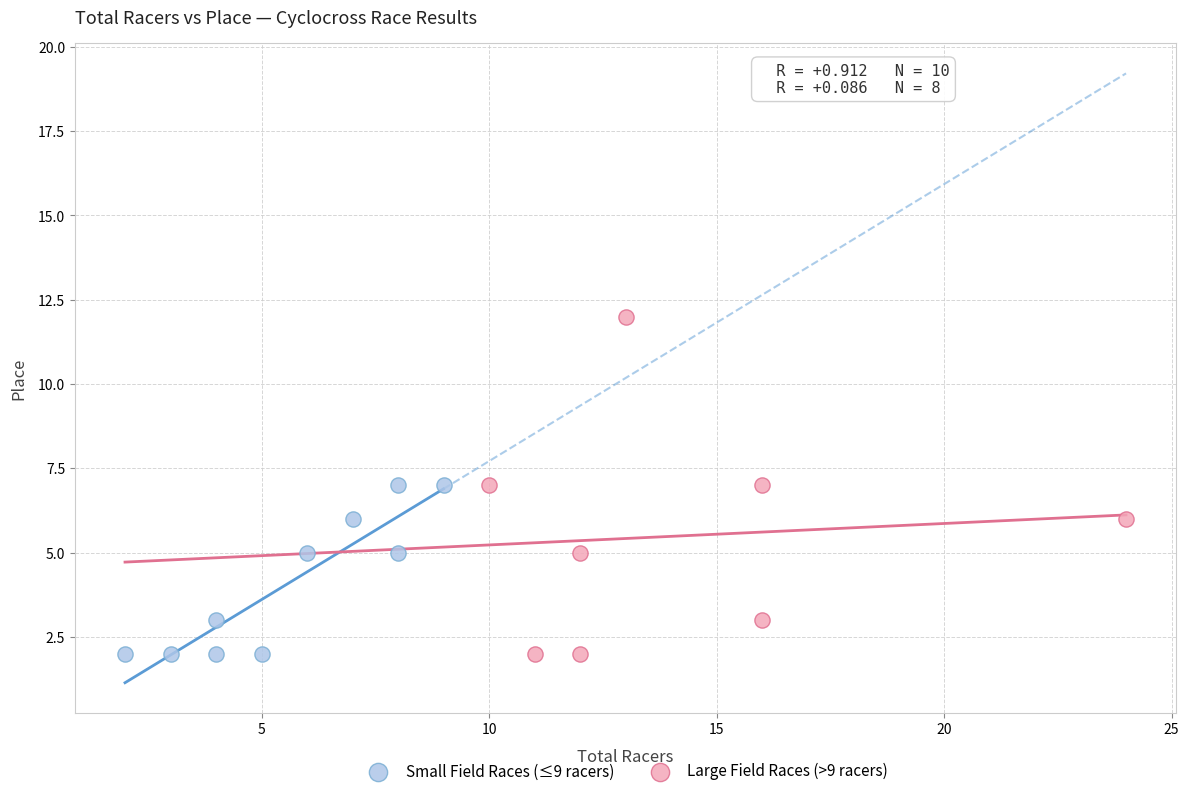

Which series contains the highest Y value?

Large Field Races (>9 racers)